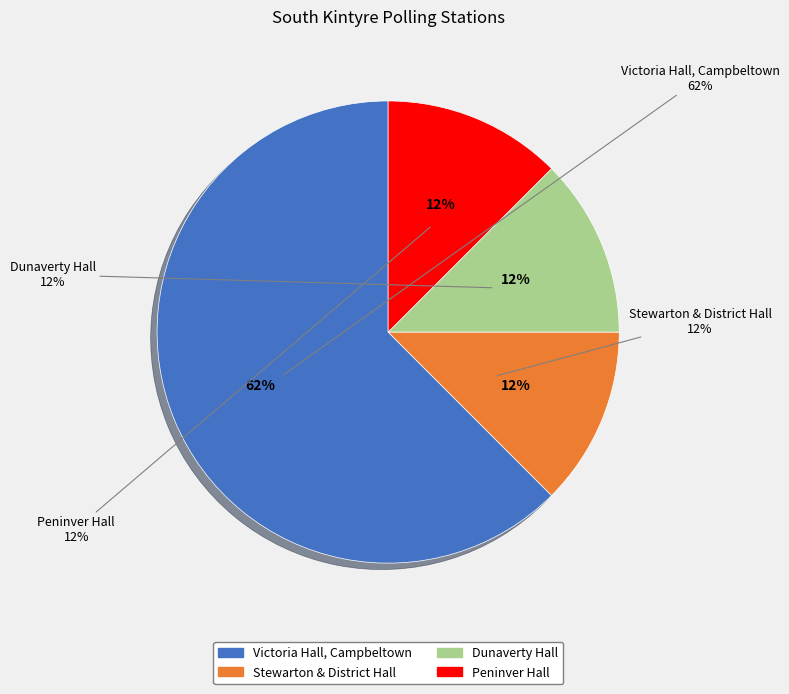

How many slices are in this pie chart?

4